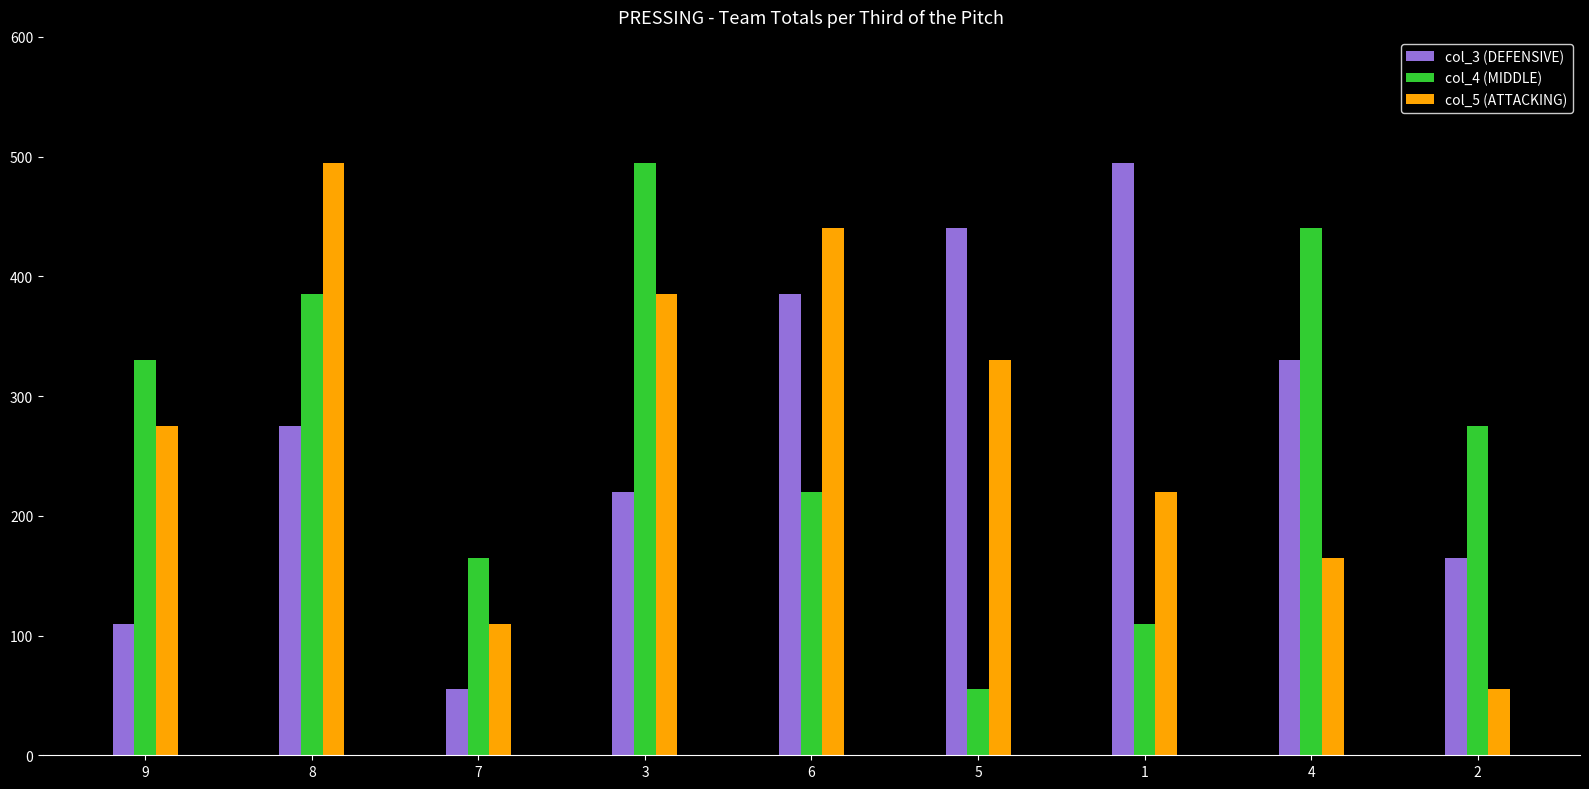

At which label is col_5 (ATTACKING) closest to 275?

9